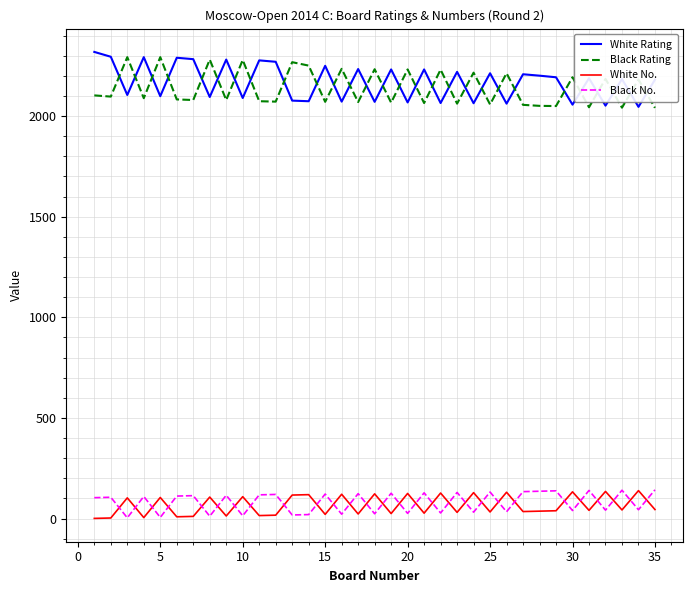

What is the maximum value shown in the chart?

2319